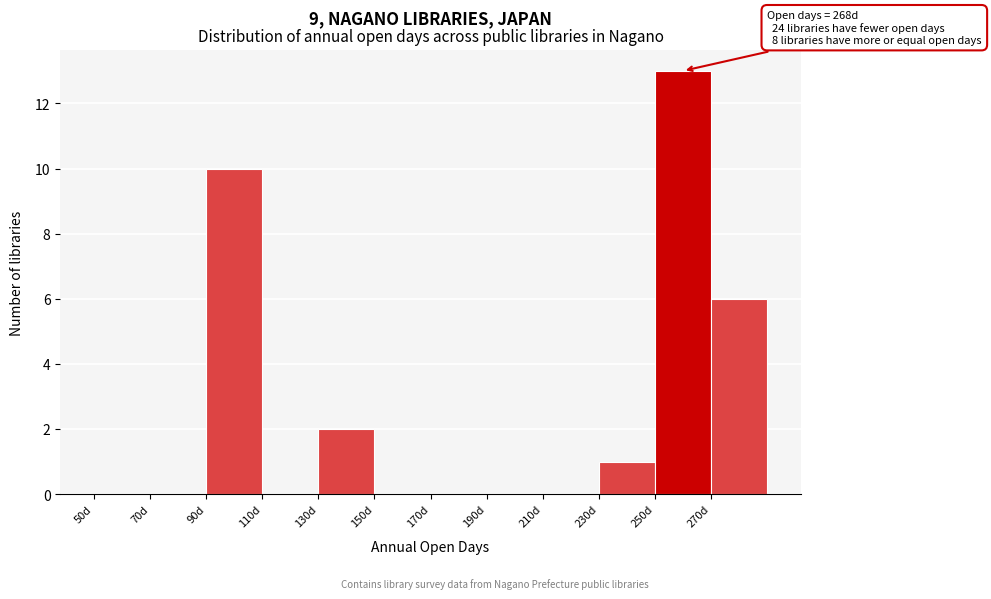

Over which range of the x-axis is the bar tallest?

250 to 270